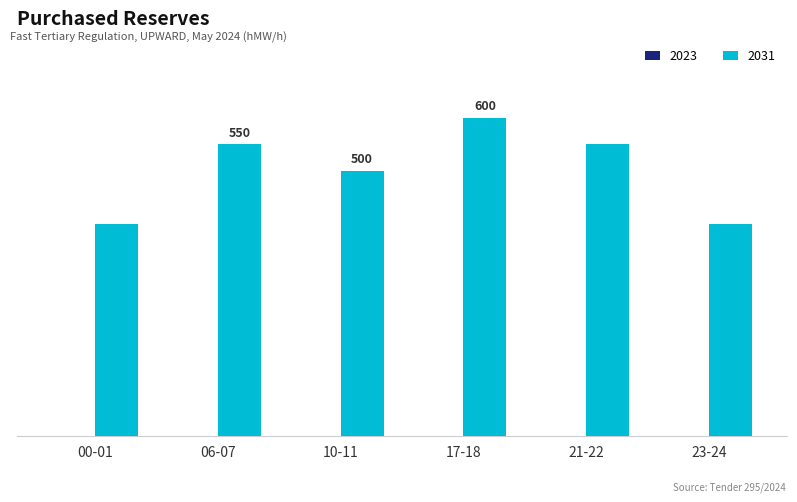

Are the bars horizontal?

No